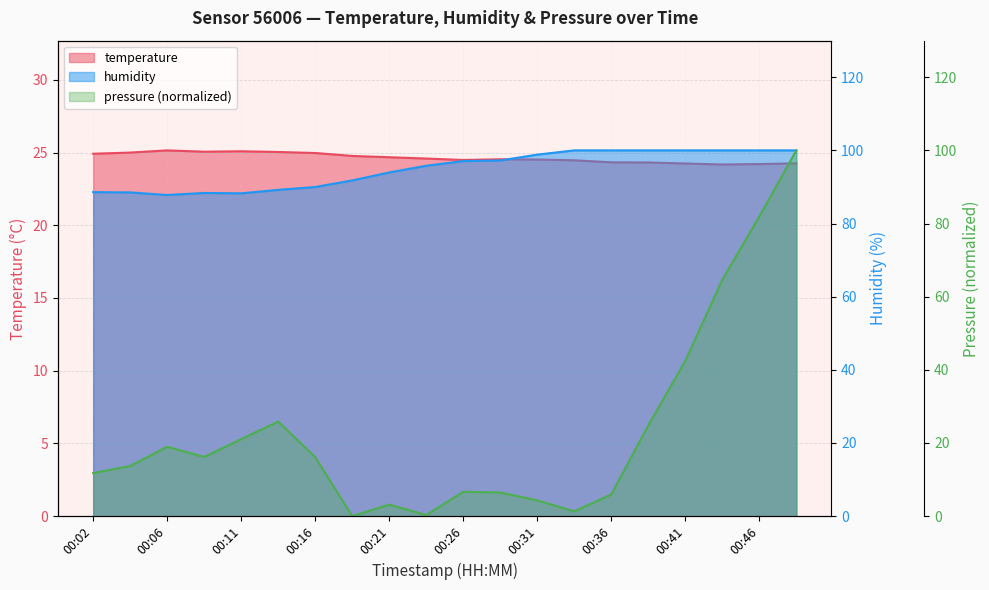

Reading left to right, what are all the values shown in this chart?

temperature: 24.9	25.0	25.1	25.1	25.1	25.0	25.0	24.8	24.7	24.6	24.5	24.5	24.5	24.5	24.3	24.3	24.2	24.2	24.2	24.3
humidity: 88.6	88.5	87.8	88.4	88.3	89.2	90.0	91.8	94.0	95.8	97.1	97.2	98.8	100.0	100.0	100.0	100.0	100.0	100.0	100.0
pressure: 11.8	13.7	19.0	16.2	21.1	25.8	16.1	0.0	3.1	0.3	6.7	6.5	4.3	1.3	5.9	24.8	42.5	64.6	81.9	100.0